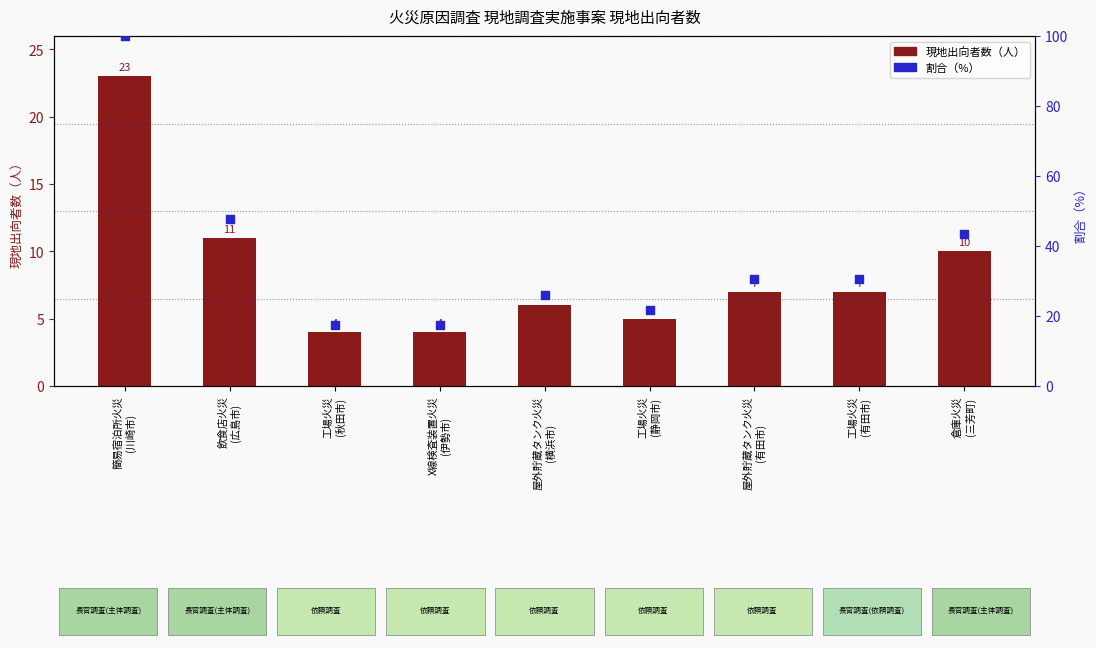

Which series has the largest total across all categories?

割合（%）